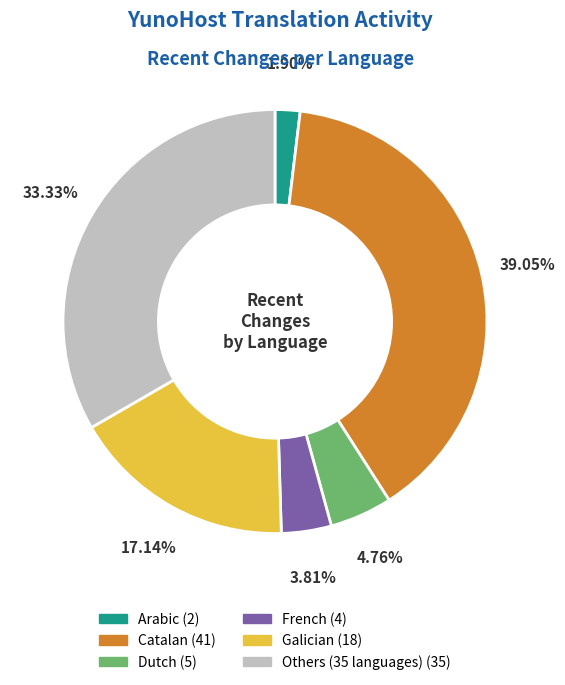

Is there a majority slice in this chart?

No